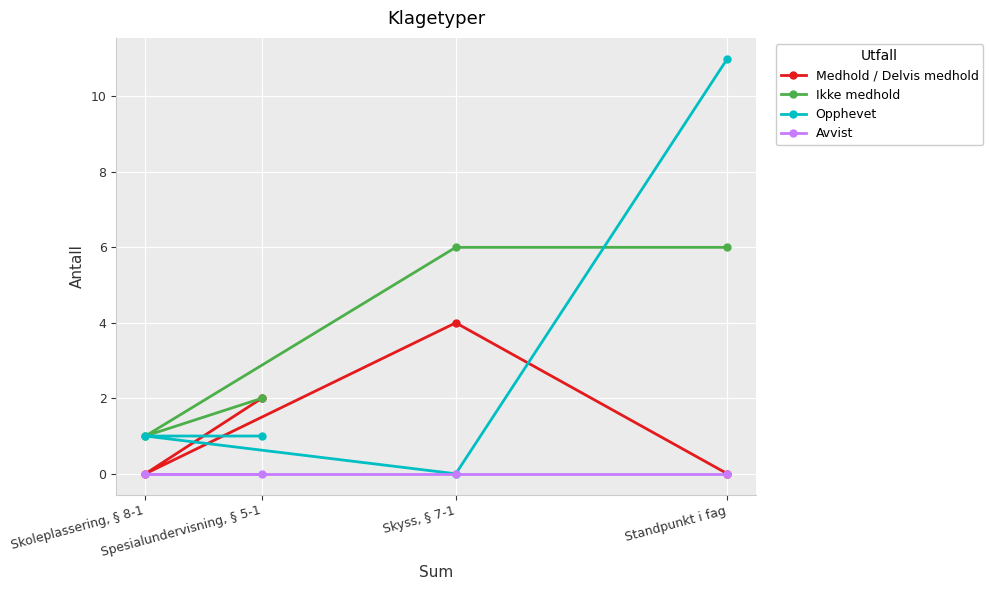

Count the number of categories in the chart.

4